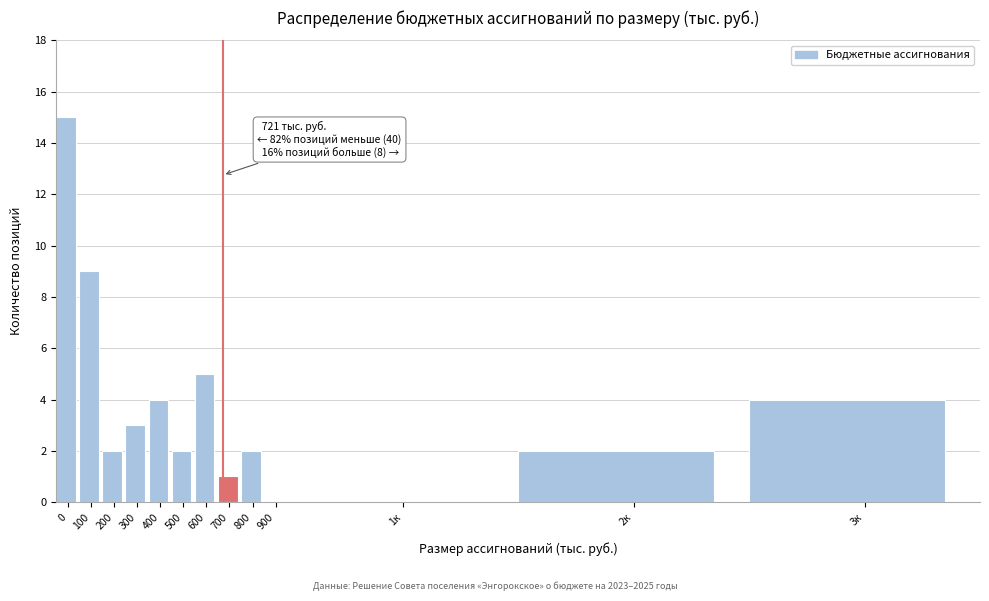

Reading left to right, extract all data points from this chart.

0=15	100=9	200=2	300=3	400=4	500=2	600=5	700=1	800=2	900=0	1к=0	2к=2	3к=4